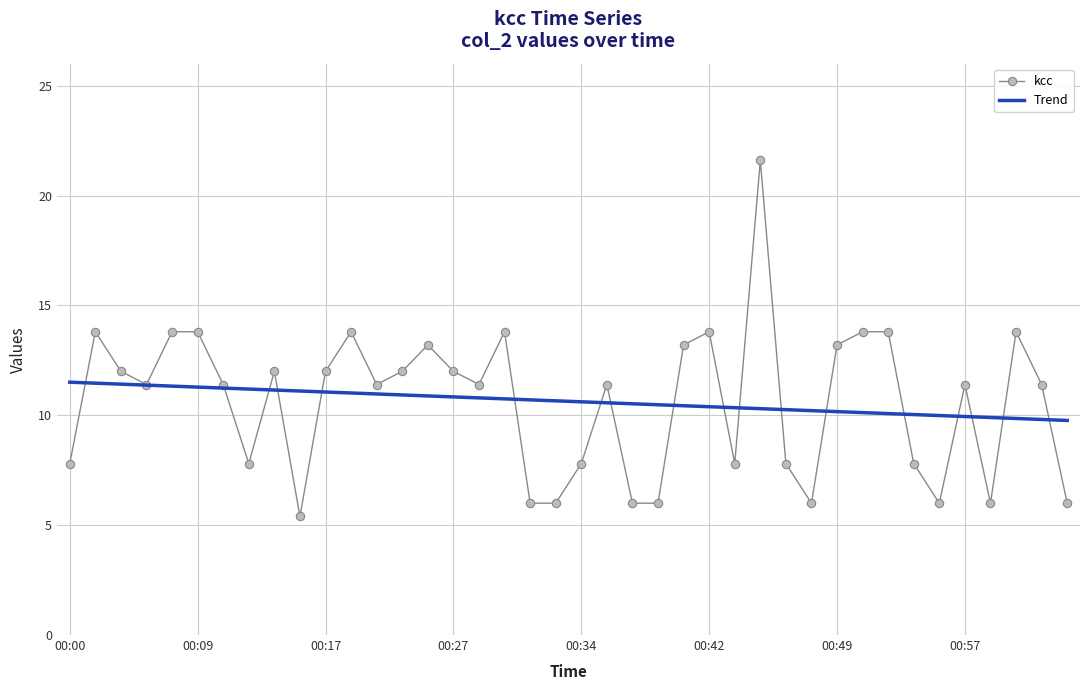

Which series has the largest range (max minus min)?

kcc